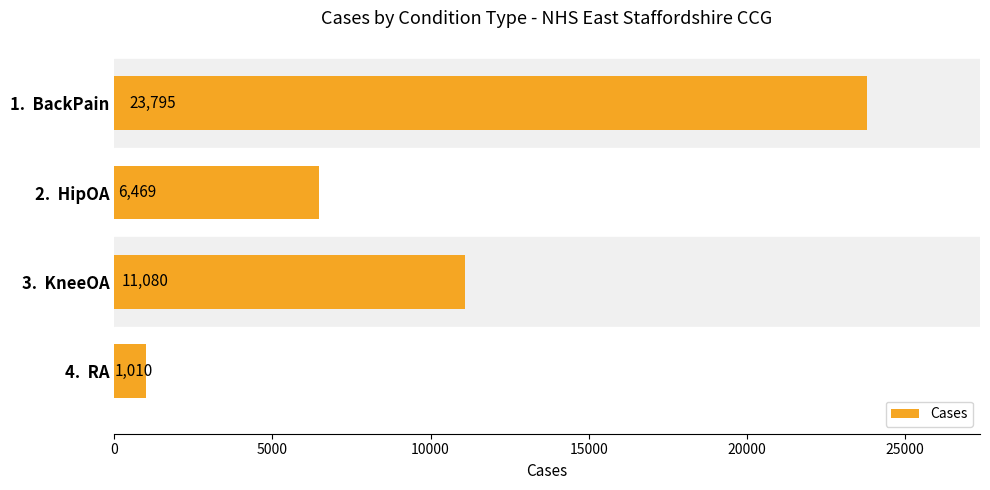

The chart shows a value of 11080 at 3.  KneeOA. True or false?

True